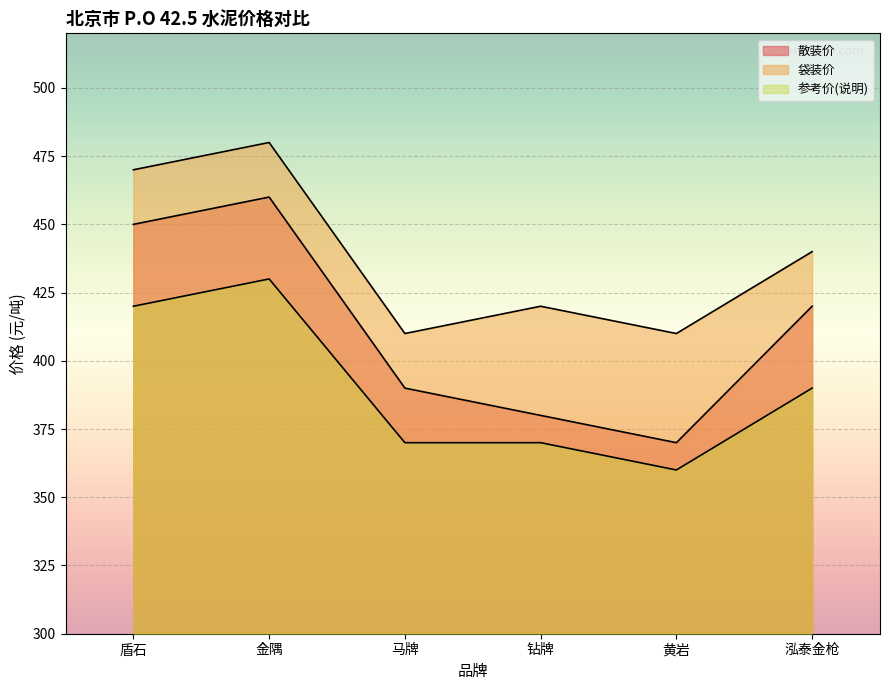

Where is the first local minimum for 参考价(说明)?

黄岩